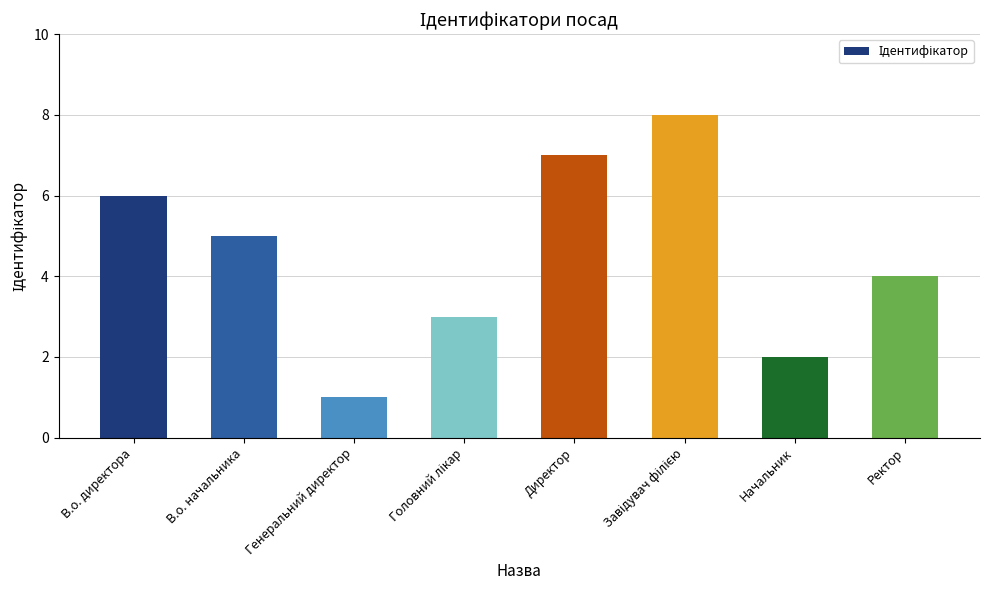

Between Директор and Начальник, which is larger?

Директор